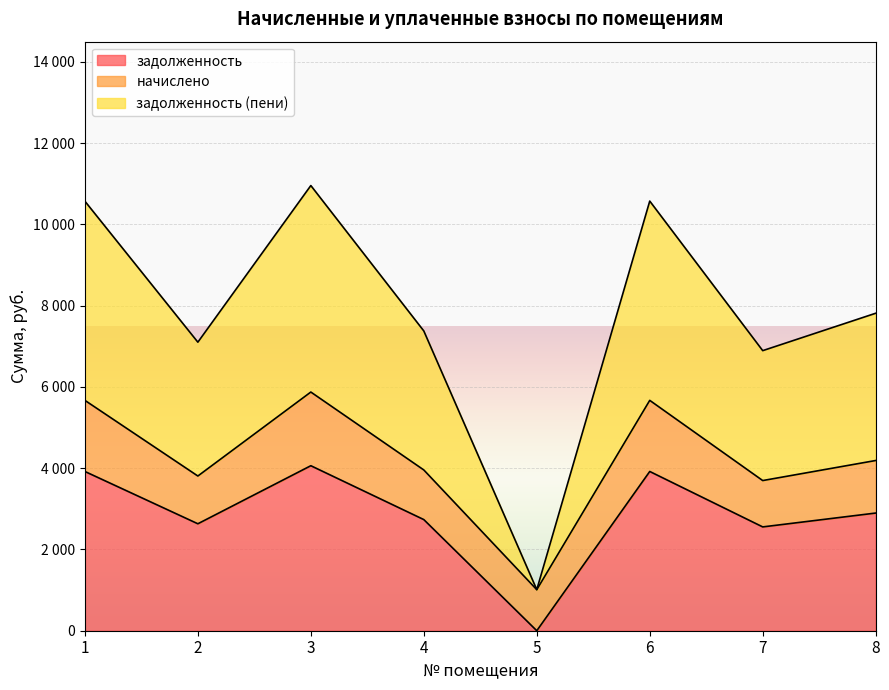

In задолженность, how many points are higher than both neighbors (excluding endpoints)?

2